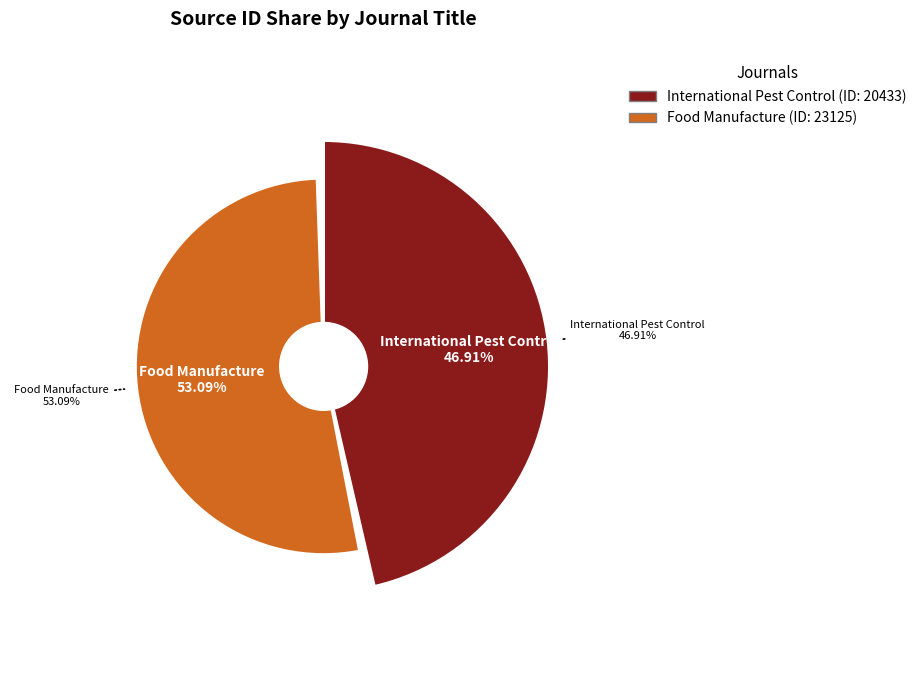

To the nearest percent, what percentage of the pie is International Pest Control?

47%